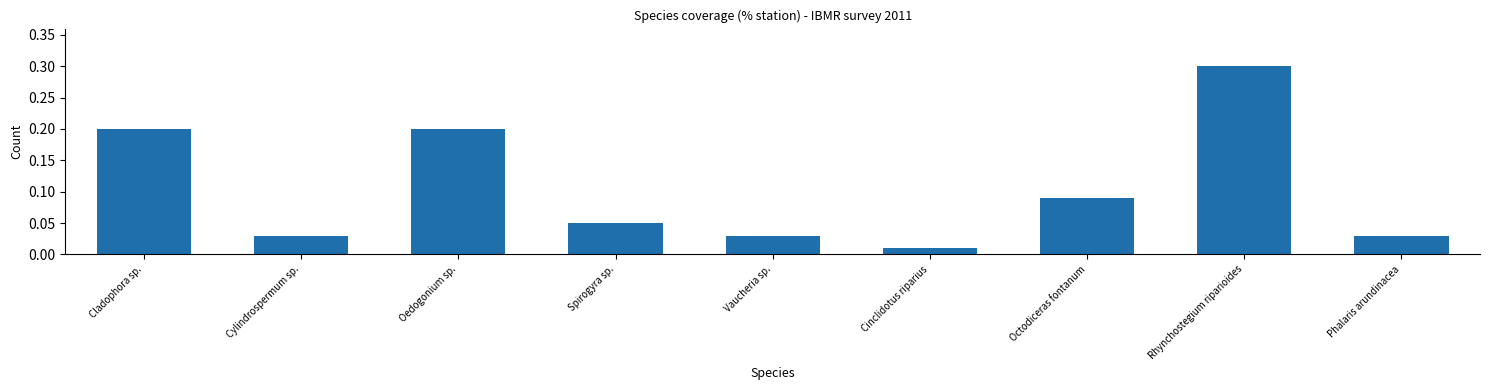

At which category does the chart reach its minimum across all series?

Cinclidotus riparius